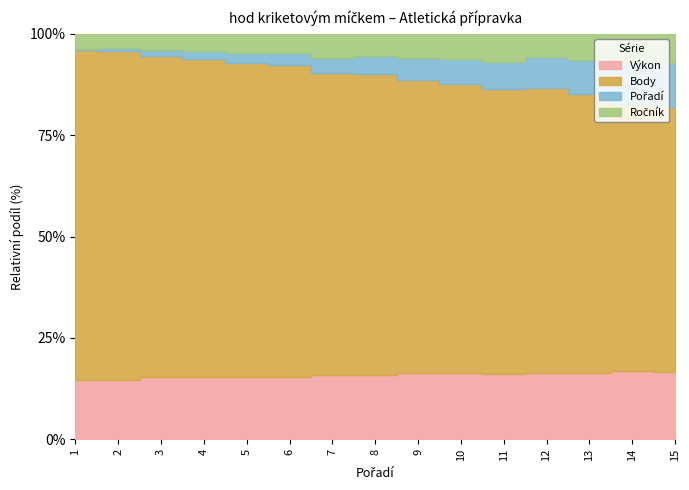

Reading left to right, extract all data points from this chart.

Výkon: 1=39.3	2=38.7	3=34.3	4=32.8	5=32.3	6=32.2	7=29.5	8=28.6	9=27.2	10=26.2	11=26.2	12=25.7	13=25.2	14=23.4	15=23.2
Body: 1=219.0	2=214.0	3=178.0	4=166.0	5=162.0	6=161.0	7=139.0	8=133.0	9=121.0	10=114.0	11=113.0	12=110.0	13=106.0	14=92.0	15=91.0
Pořadí: 1=1.0	2=2.0	3=3.0	4=4.0	5=5.0	6=6.0	7=7.0	8=8.0	9=9.0	10=10.0	11=11.0	12=12.0	13=13.0	14=14.0	15=15.0
Ročník: 1=10.0	2=9.0	3=9.0	4=9.0	5=10.0	6=10.0	7=11.0	8=10.0	9=10.0	10=10.0	11=11.0	12=9.0	13=10.0	14=10.0	15=10.0